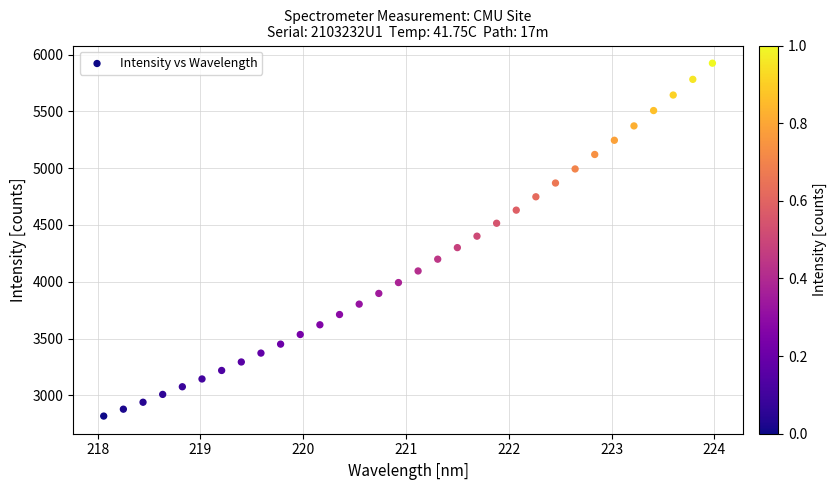

What is the range of Y values (max minus min)?

3106.8